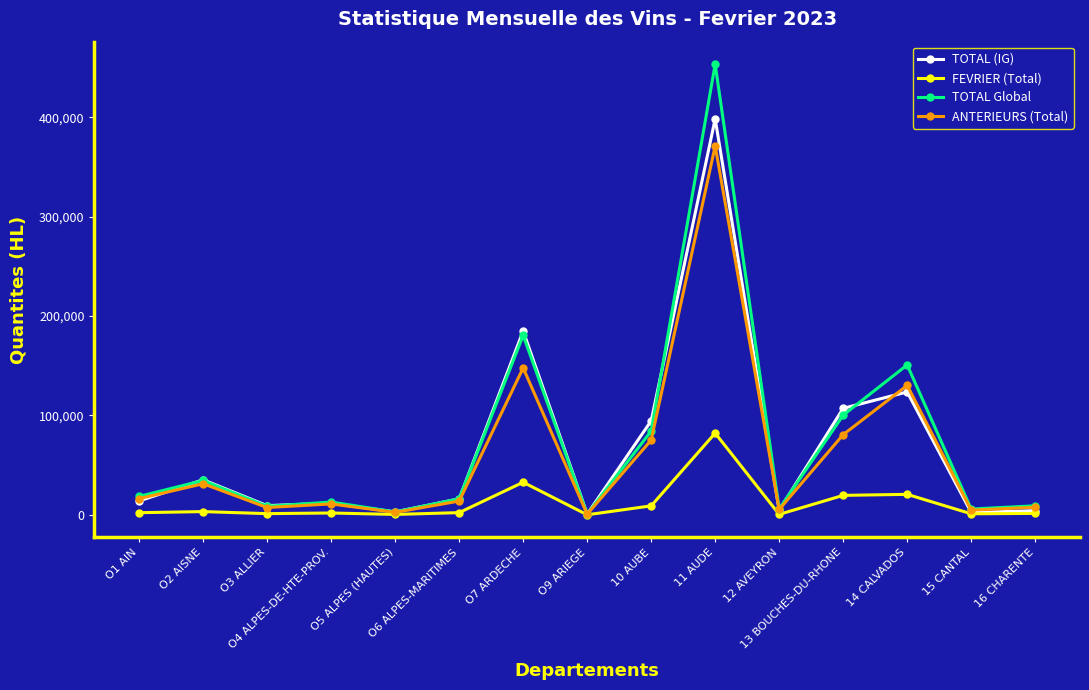

What is the maximum value shown in the chart?

453497